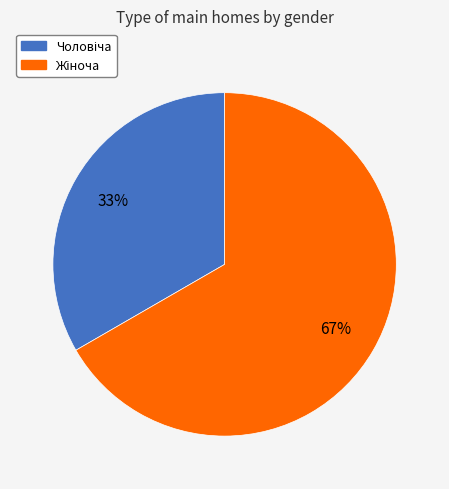

Is there any slice that represents more than half of the pie?

Yes